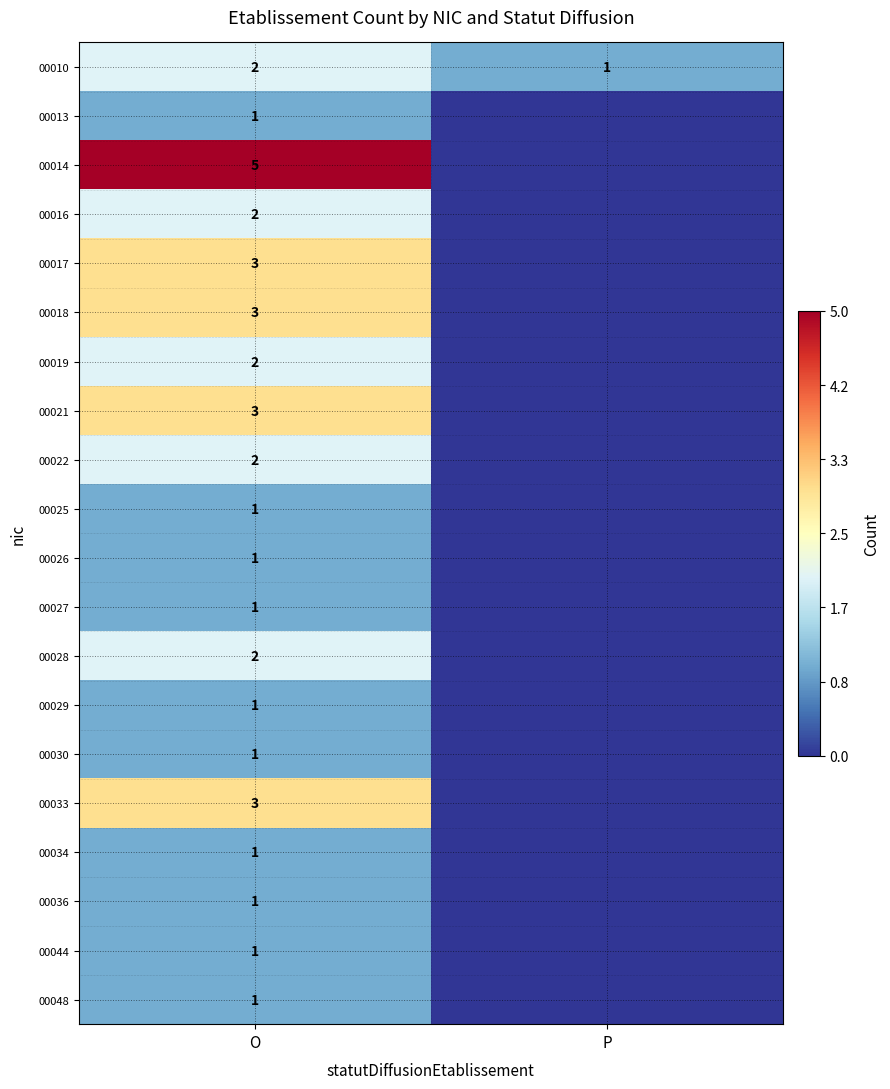

What is the sum of the 00010 values at O and P?

3